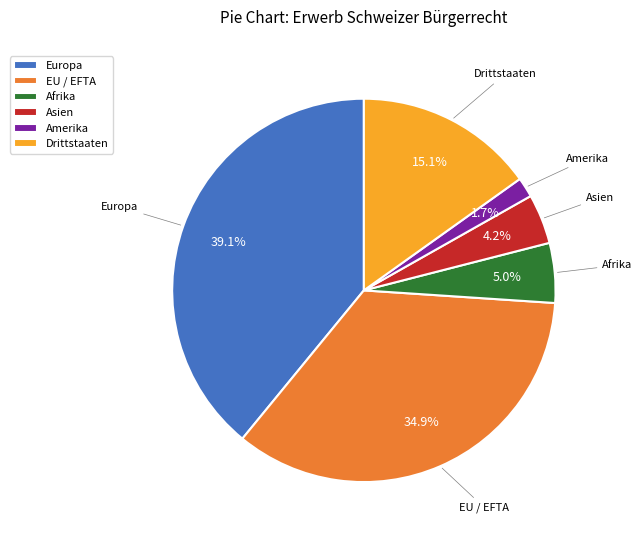

Between EU / EFTA and Asien, which is larger?

EU / EFTA